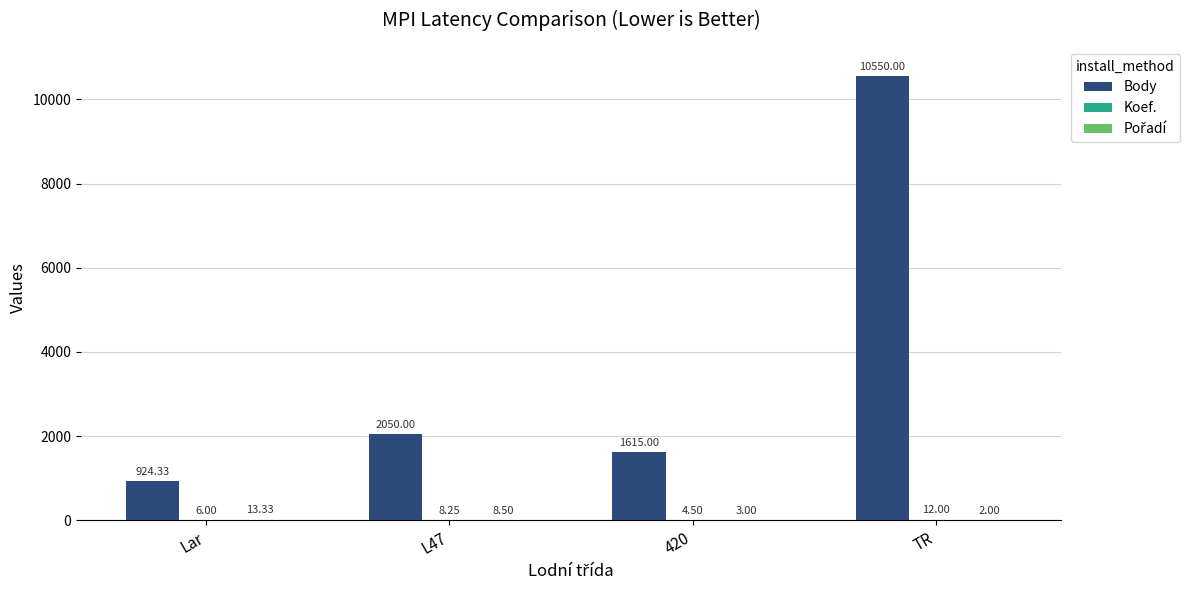

Which series changed the most between L47 and 420?

Body